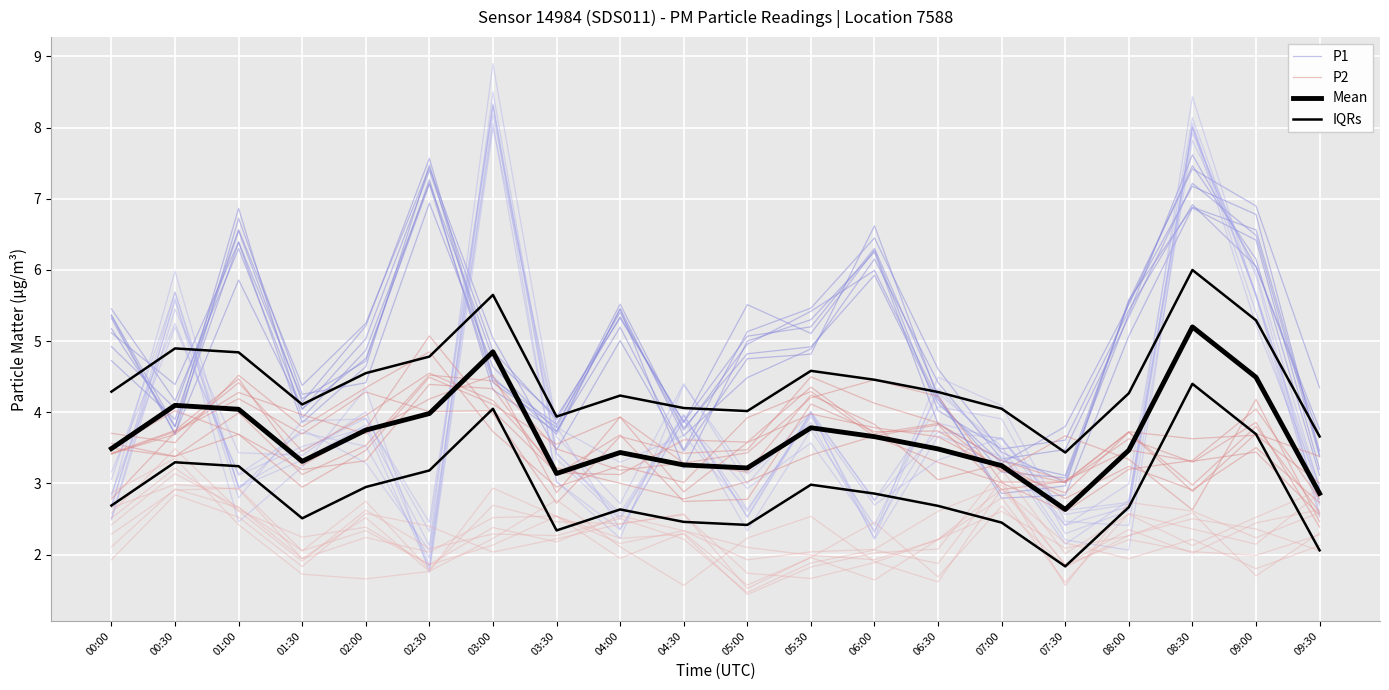

Is it true that P2 equals 3.3 at 06:30?

True